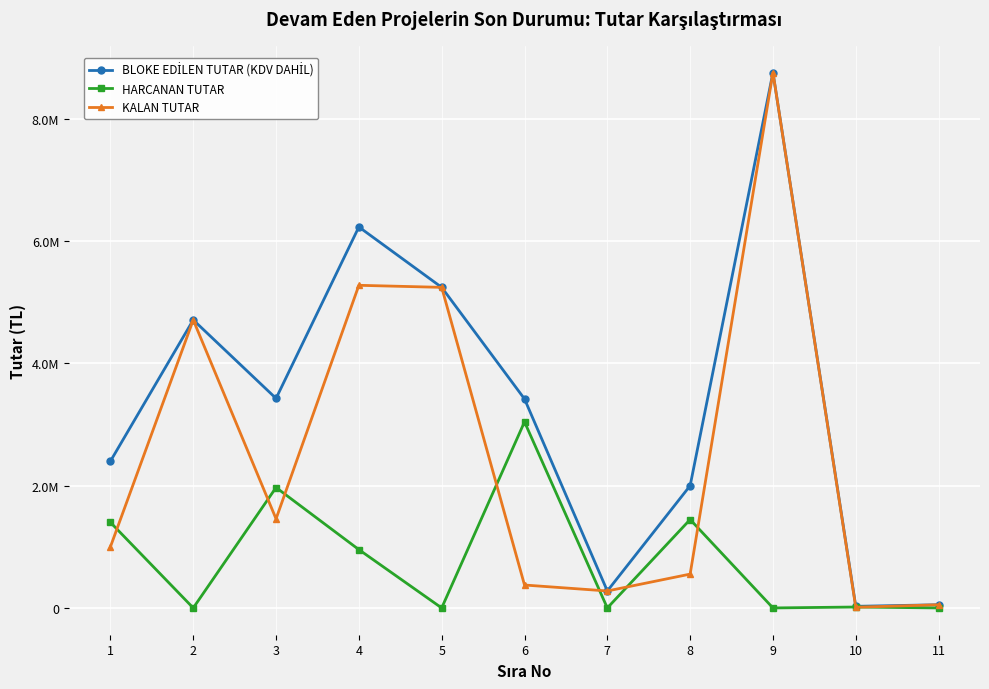

Rank the series by their average value, from lowest to highest.

HARCANAN TUTAR, KALAN TUTAR, BLOKE EDİLEN TUTAR (KDV DAHİL)